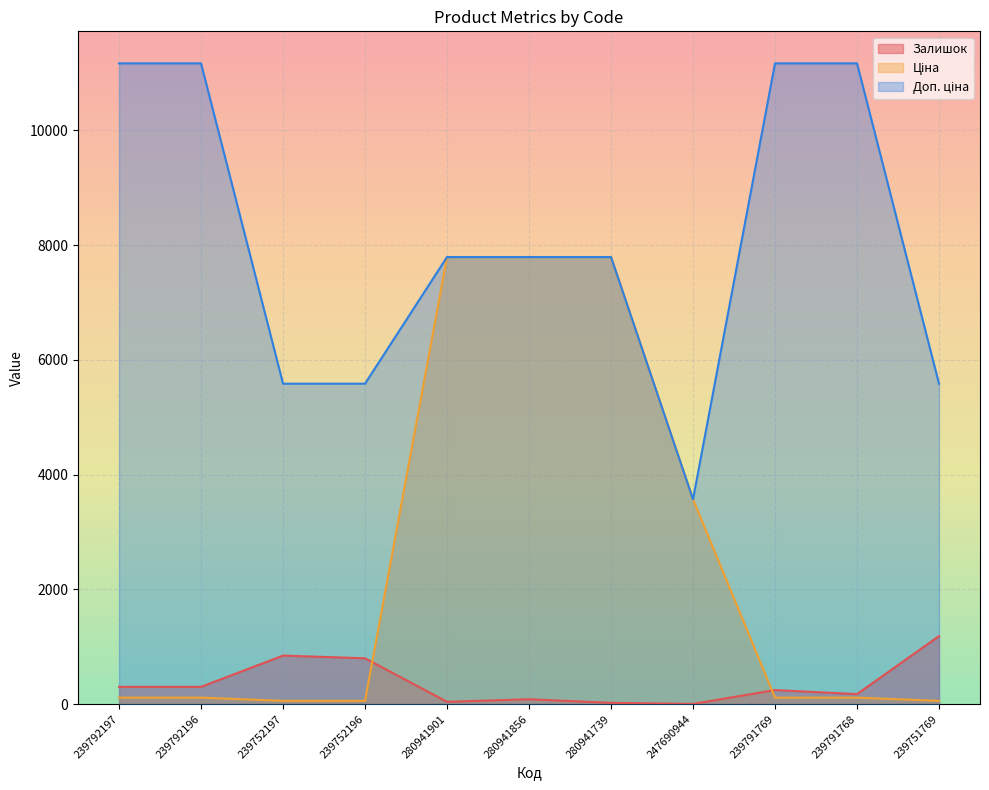

What is the greatest value displayed?

11169.0